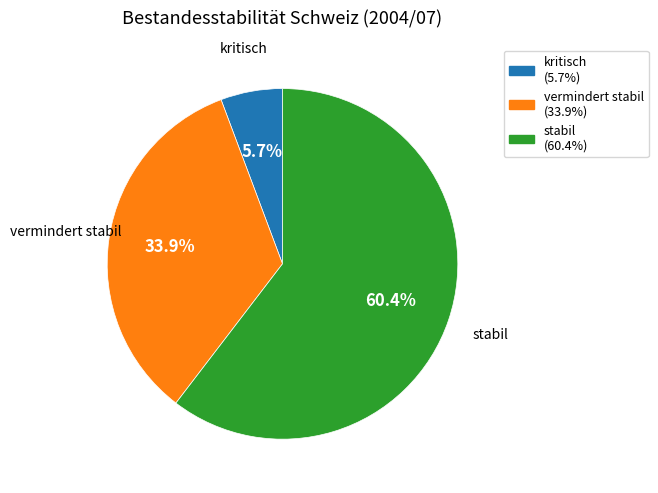

Count the number of slices in the pie.

3